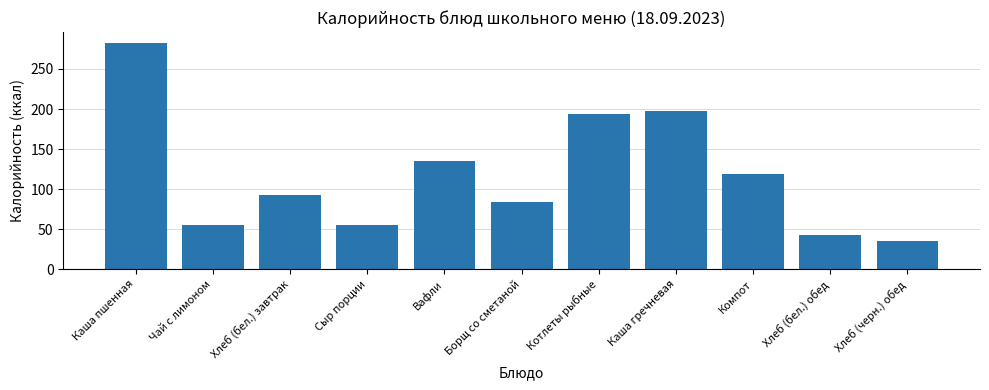

What is the value of the 11th bar from the left?

34.8